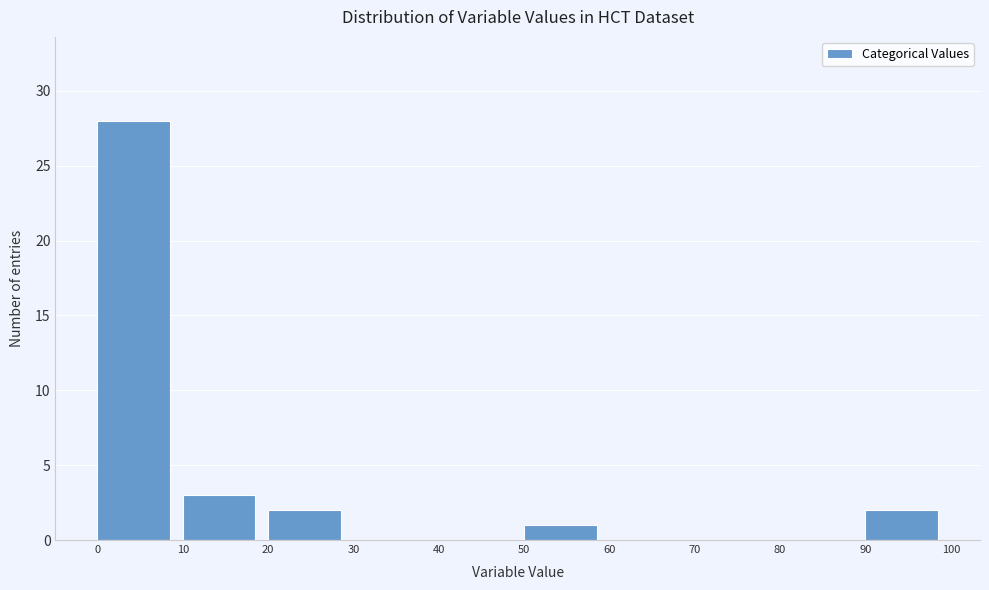

Reading left to right, list every bar in this chart as the range it spans on the x-axis followed by its height. The values are not printed on the chart, so give them approximately, as read against the axis.

0 to 10: 28
10 to 20: 3
20 to 30: 2
30 to 40: 0
40 to 50: 0
50 to 60: 1
60 to 70: 0
70 to 80: 0
80 to 90: 0
90 to 100: 2